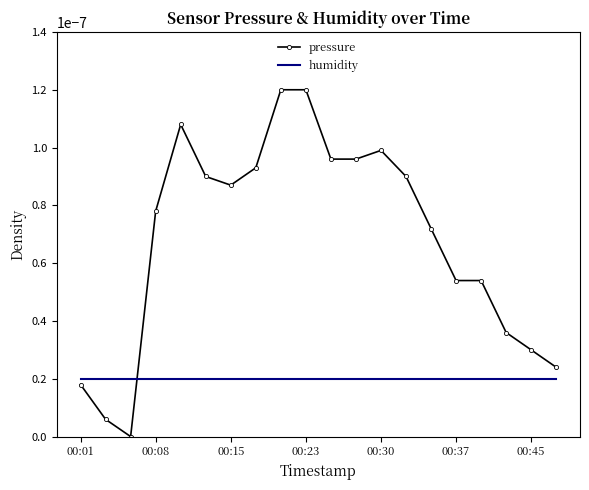

Which series has the largest total across all categories?

pressure